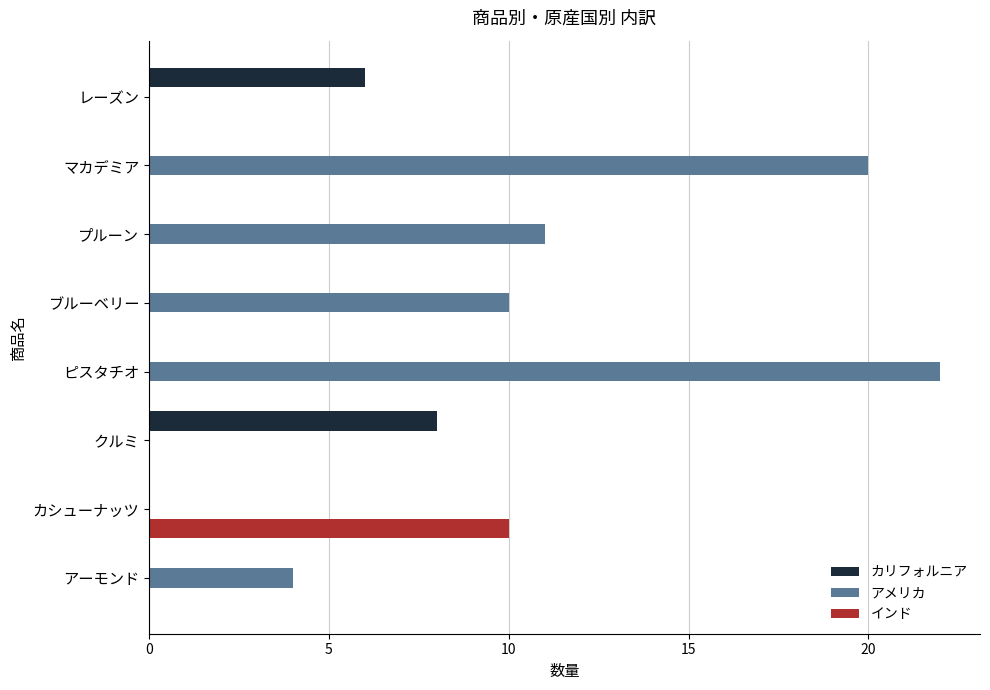

Between アーモンド and カシューナッツ, which series saw the biggest shift?

インド